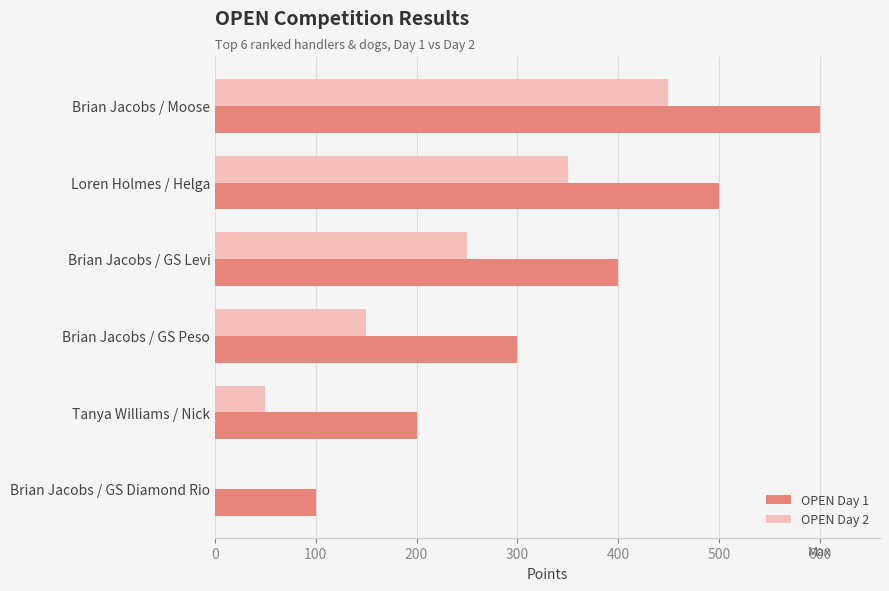

Count the number of categories in the chart.

6